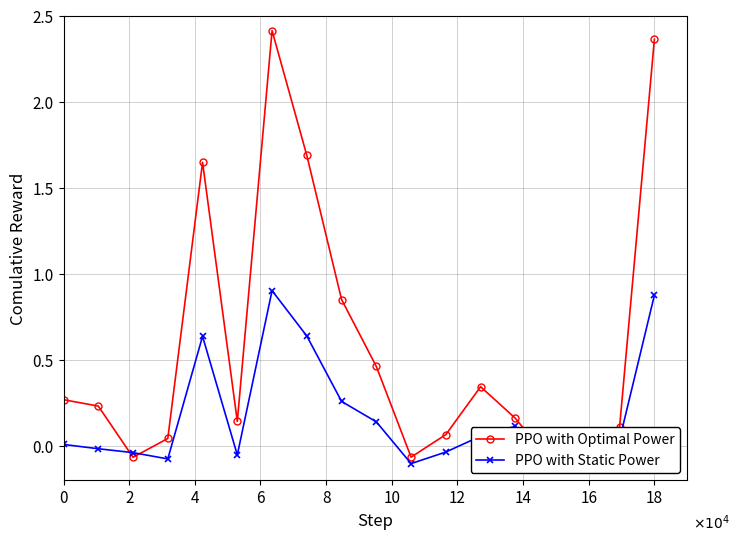

At how many categories does at least one series exceed 2?

2